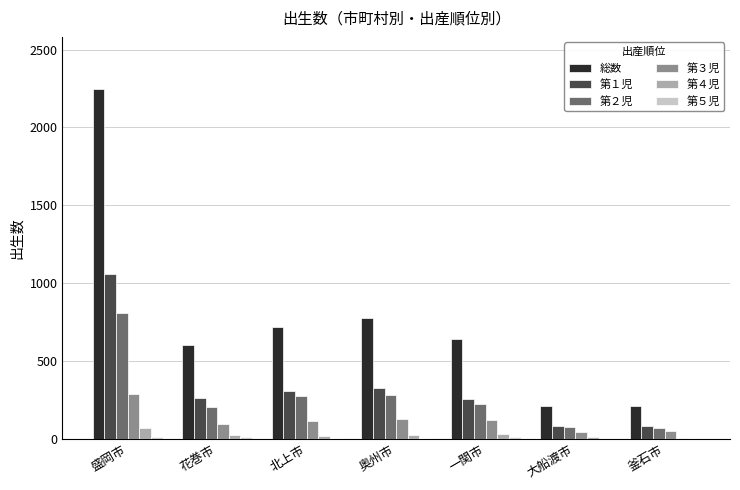

What is the average value of the 総数 series?

774